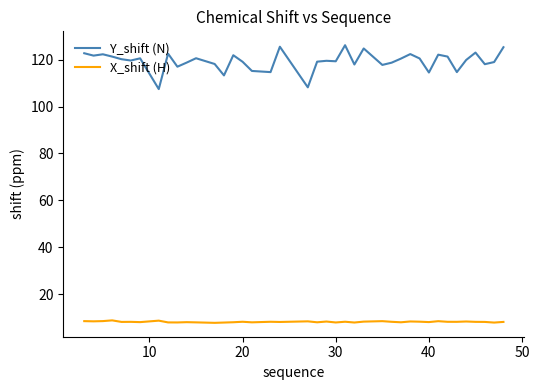

What is the minimum value shown in the chart?

7.8